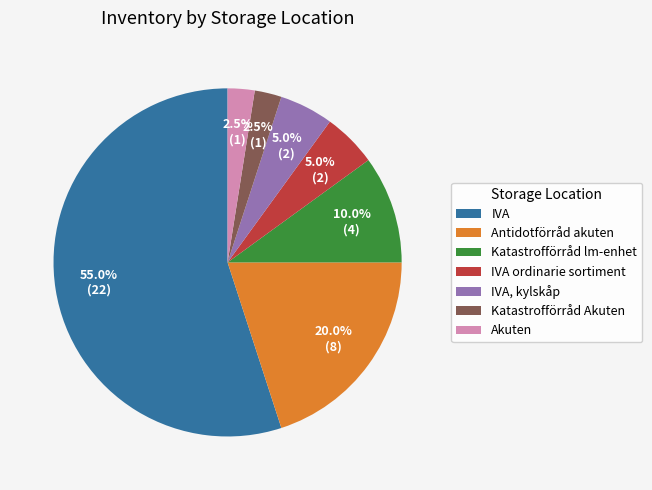

How many slices are in this pie chart?

7